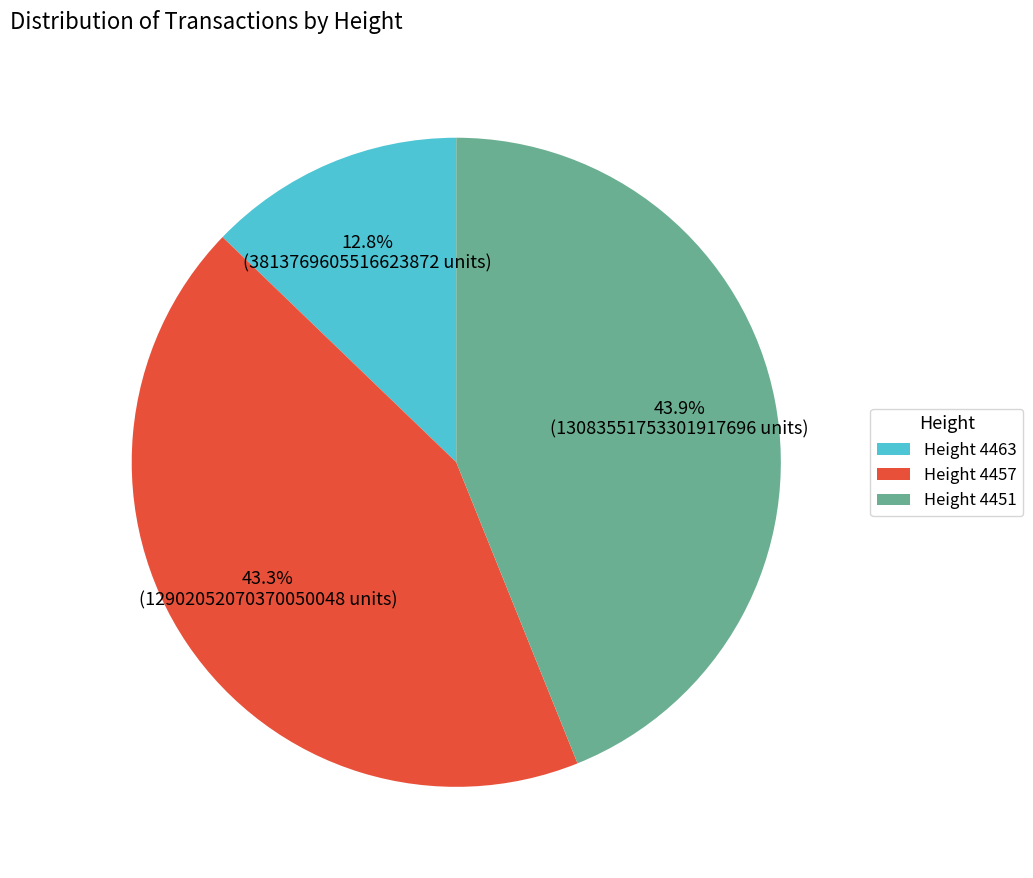

Which category has the biggest portion of the pie?

Height 4451